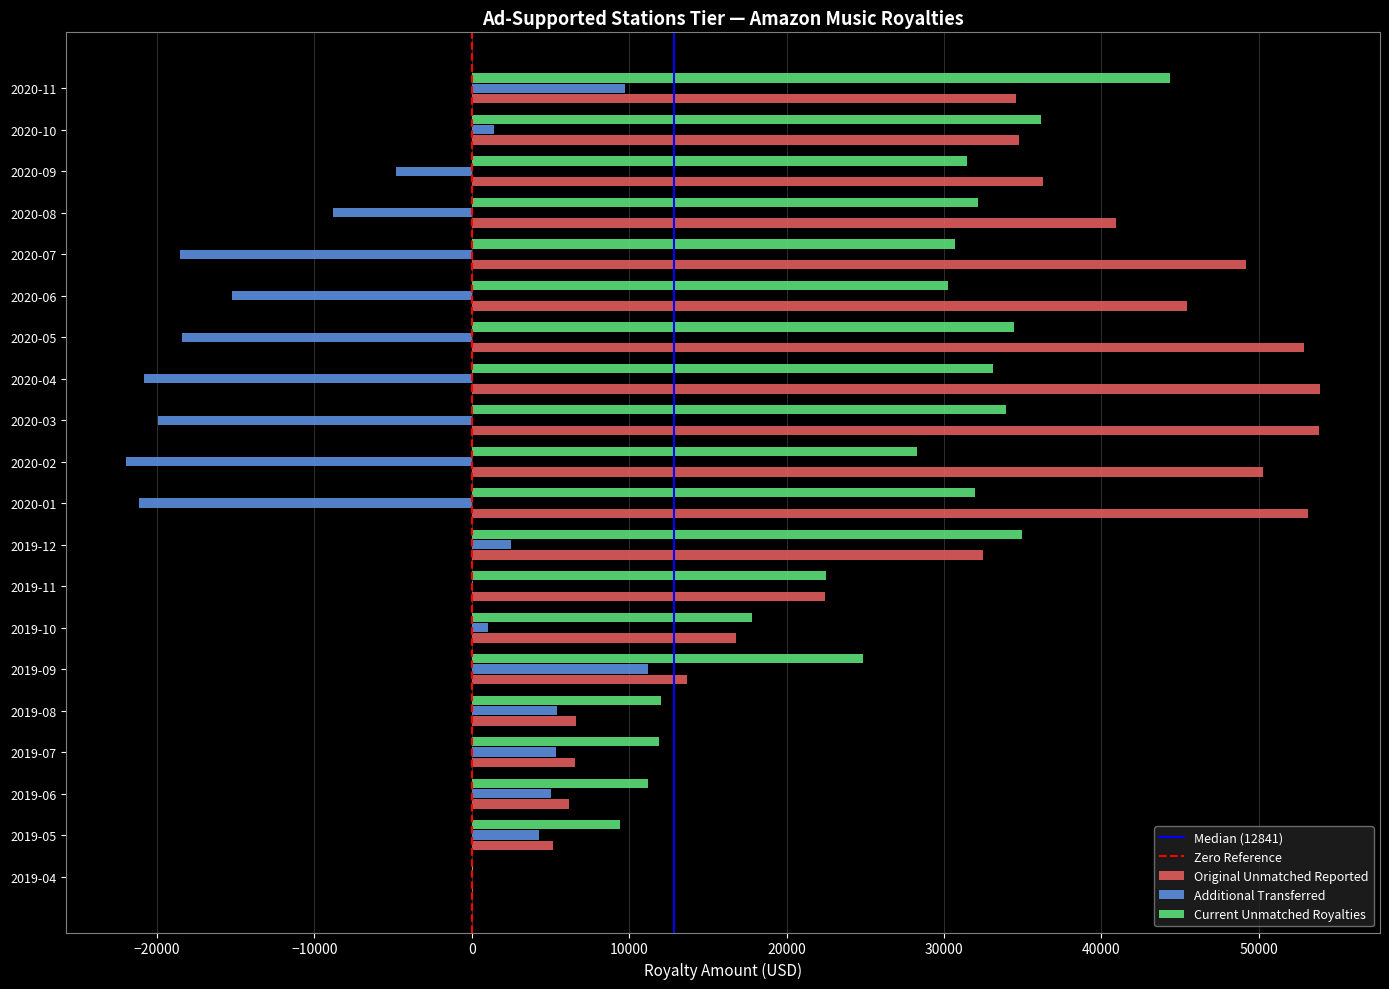

The value of Current Unmatched Royalties at 2020-09 is 44992.8. True or false?

False